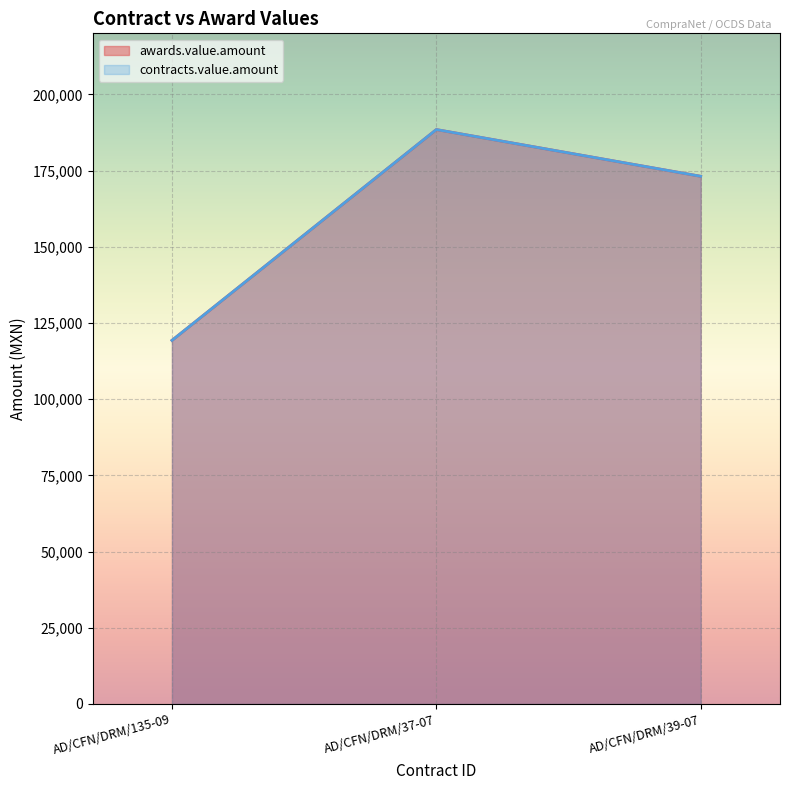

What is the label of the 3rd point from the right?

AD/CFN/DRM/135-09